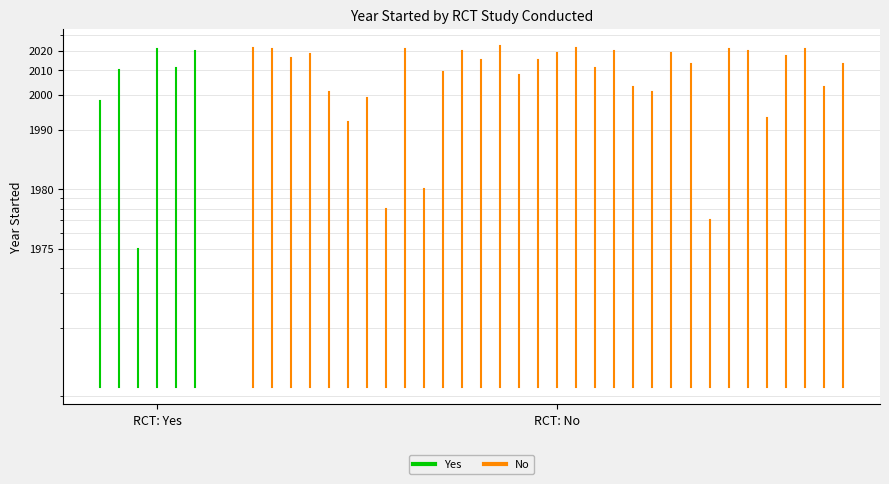

Which label corresponds to the largest value in the chart?

RCT: No